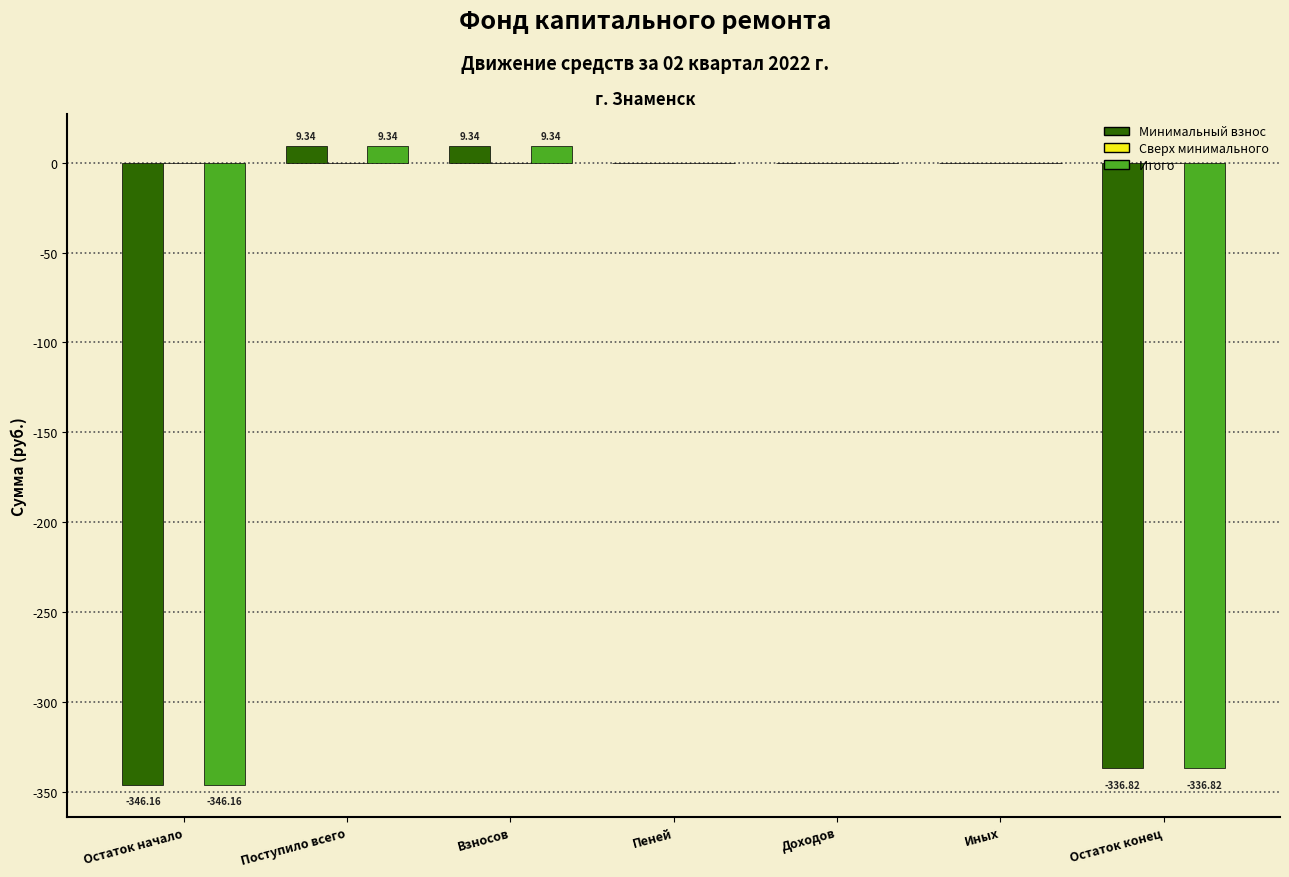

What is the sum of all Итого values?

-664.3